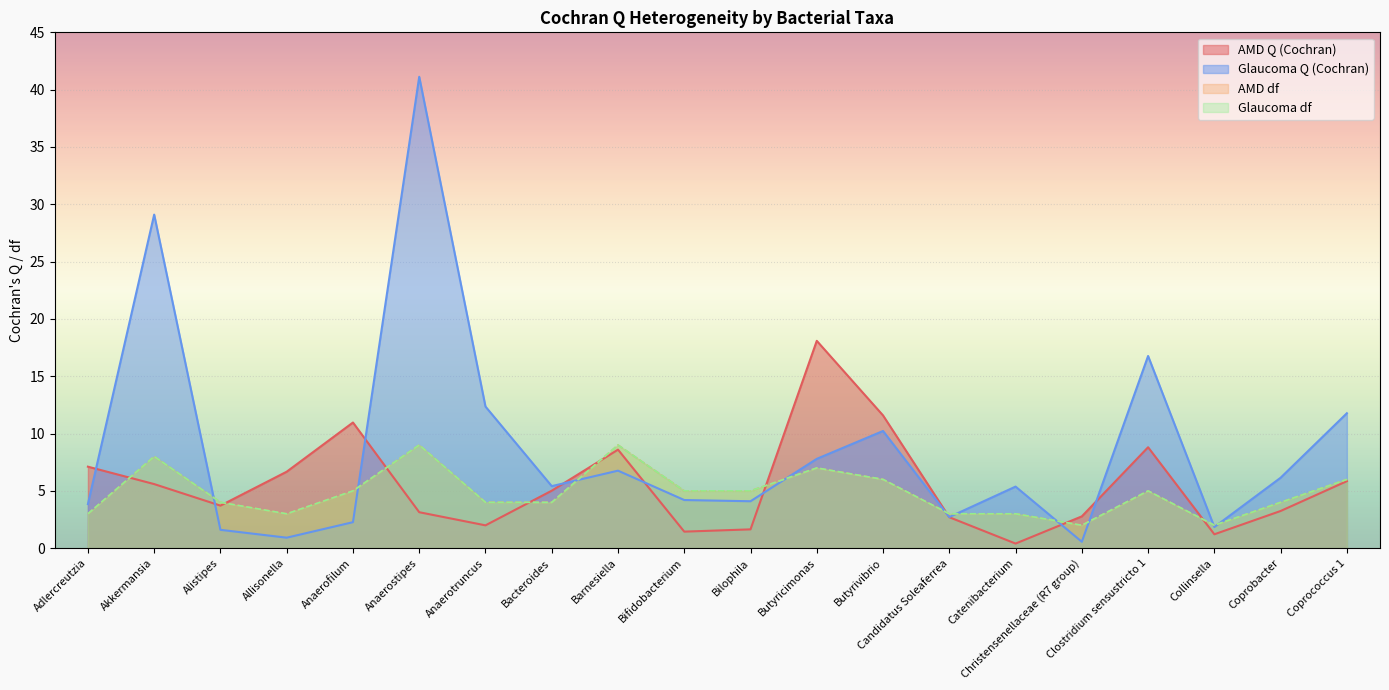

Which series changed the most between Catenibacterium and Clostridium sensustricto 1?

Glaucoma Q (Cochran)